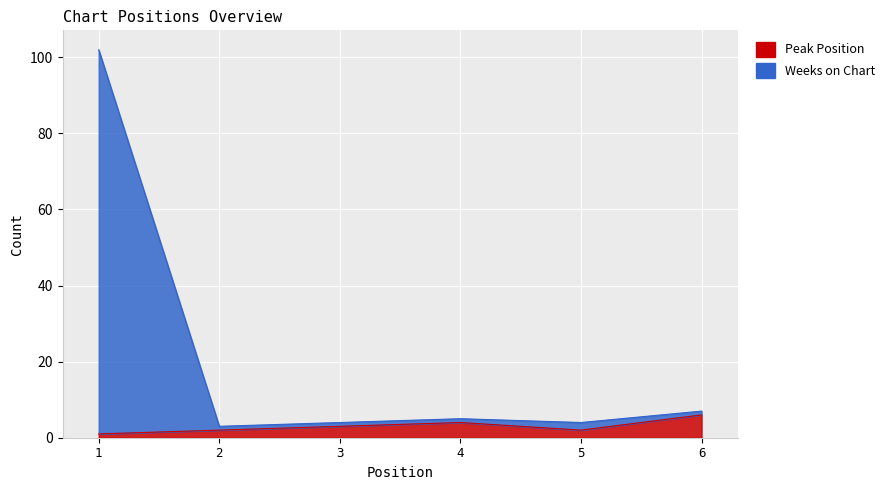

What is the value of the Weeks on Chart point at the 1st from the left?

102